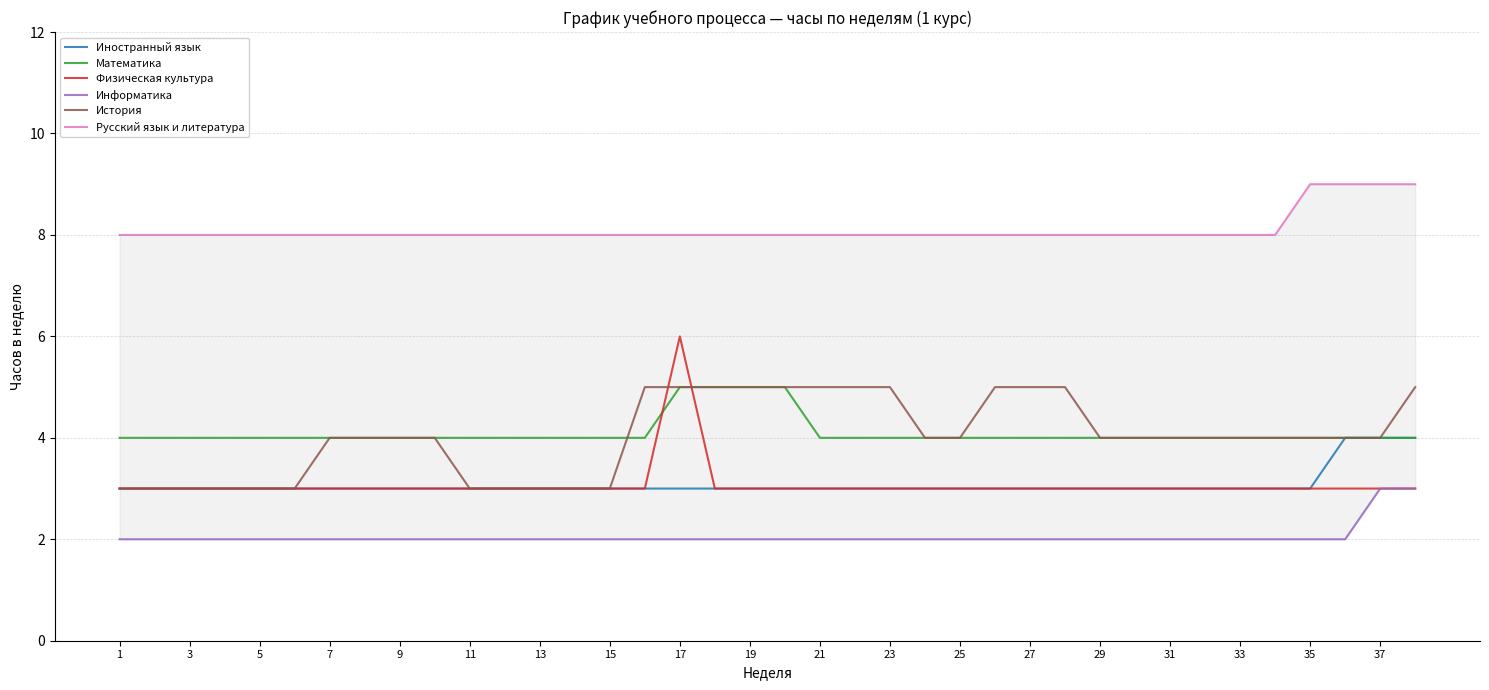

At how many categories does at least one series exceed 5?

38